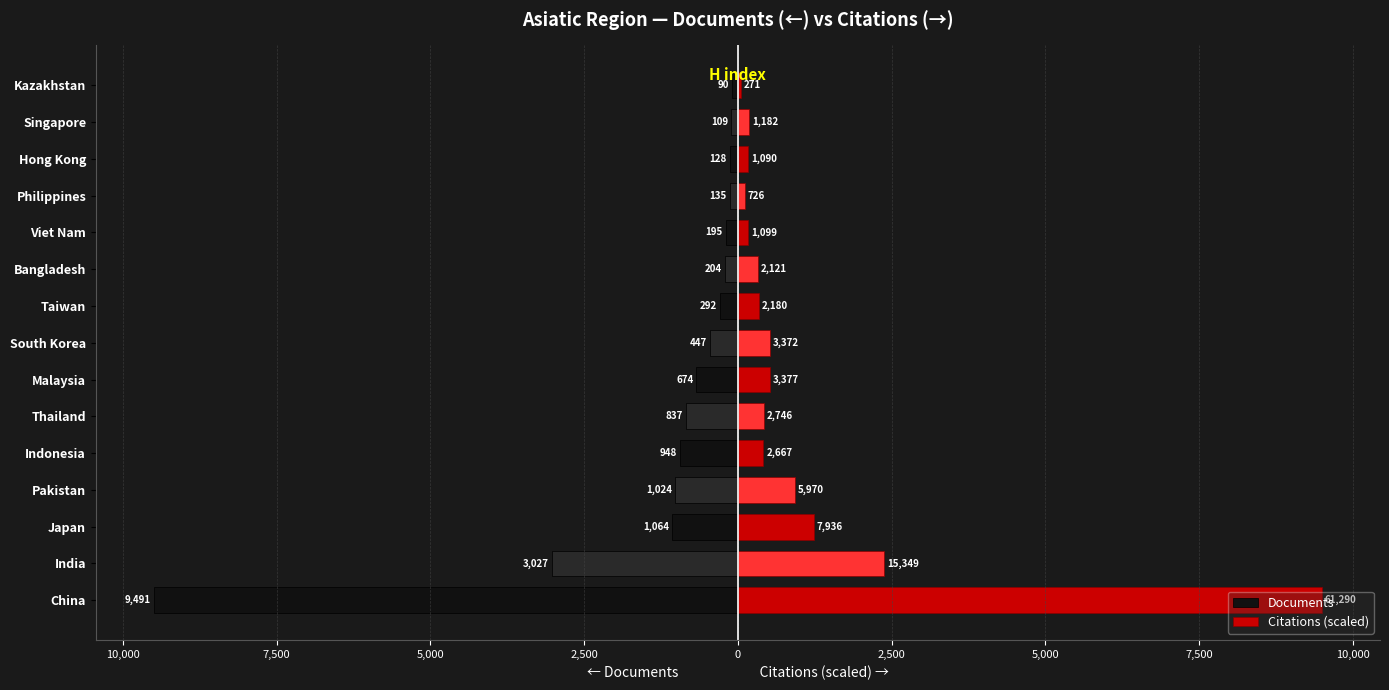

Which series changed the most between South Korea and Viet Nam?

Citations (scaled)